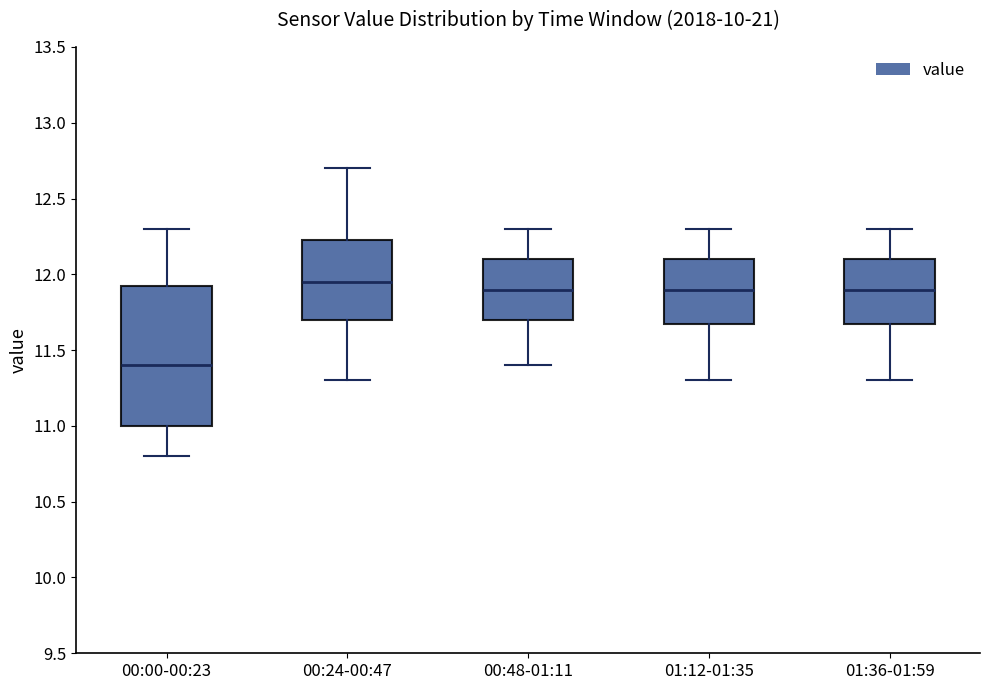

Where does the upper whisker of the box for 01:36-01:59 end on the y-axis? The values are not printed on the chart, so give them approximately, as read against the axis.

12.30